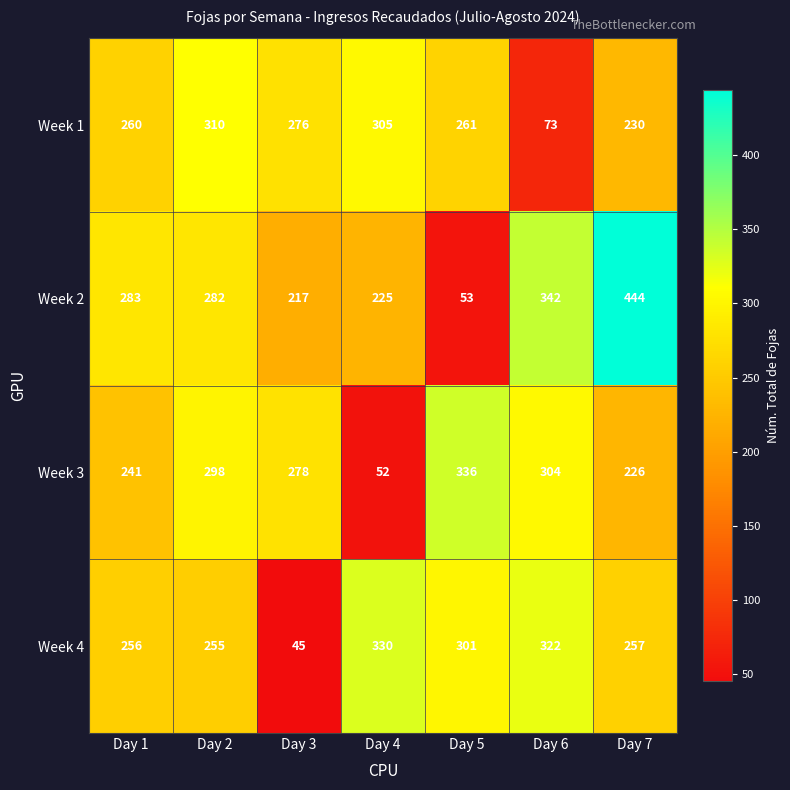

What is the approximate value of Week 1 at Day 4, to the nearest 5?

305